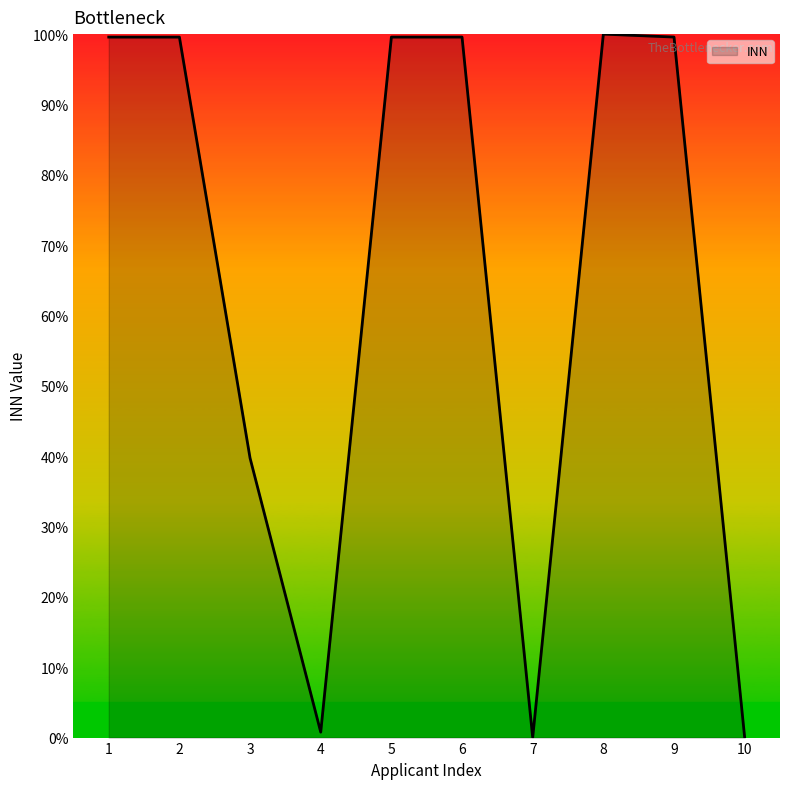

Does the chart display data point markers on the line(s)?

No